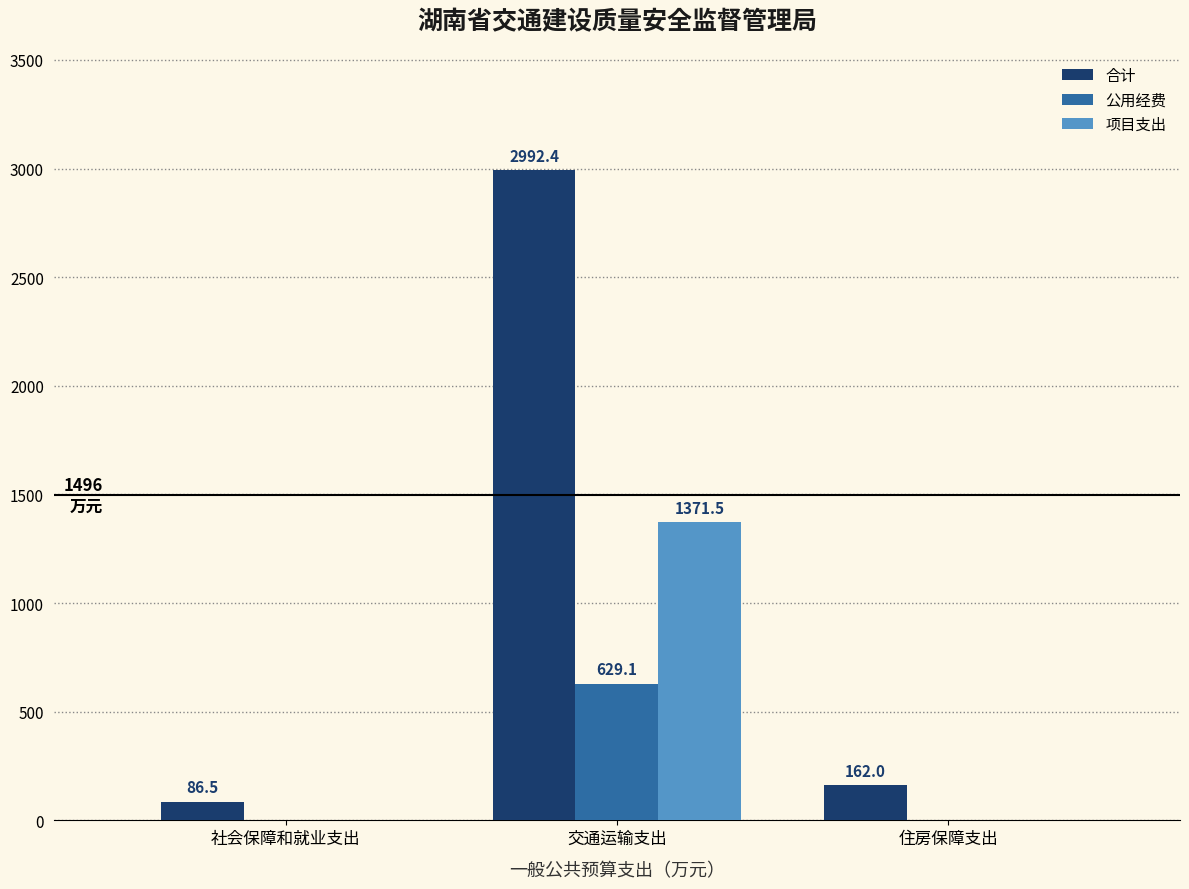

What are all the series names shown in the legend?

合计, 公用经费, 项目支出